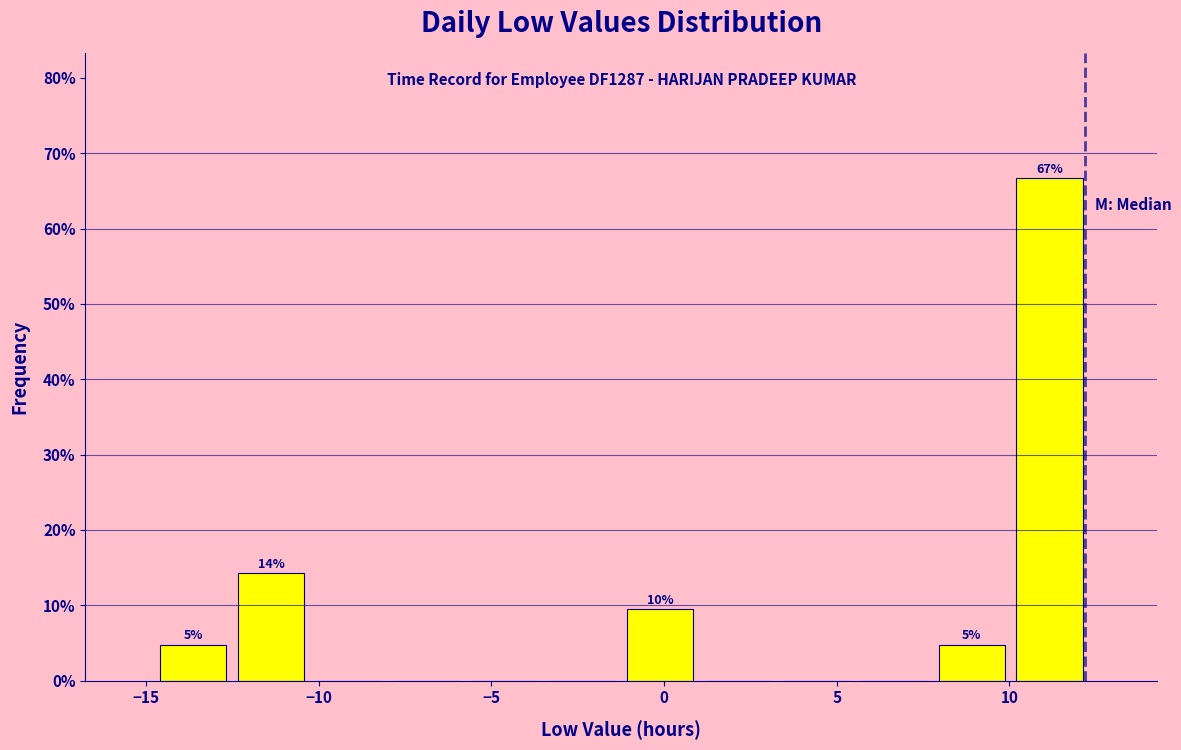

Which range on the x-axis has the tallest bar?

10.0 to 12.5